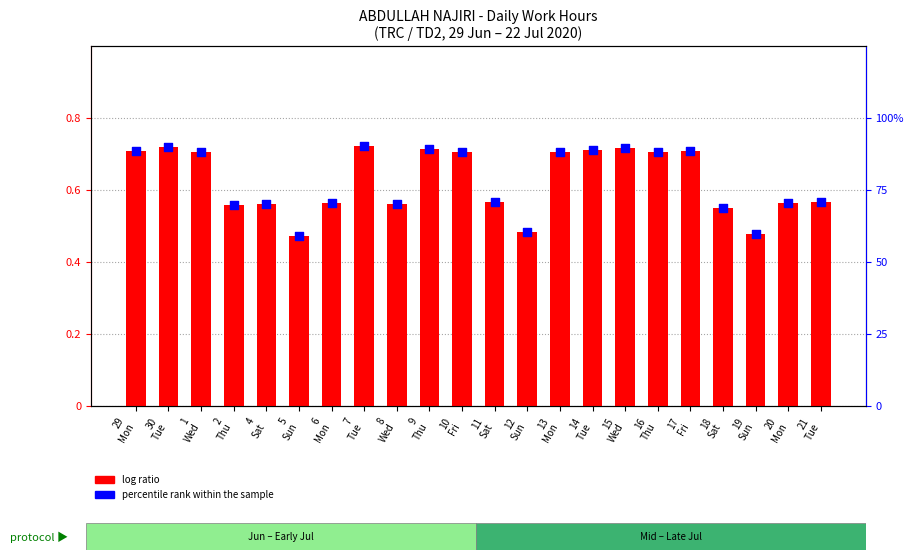

What are all the series names shown in the legend?

log ratio, percentile rank within the sample